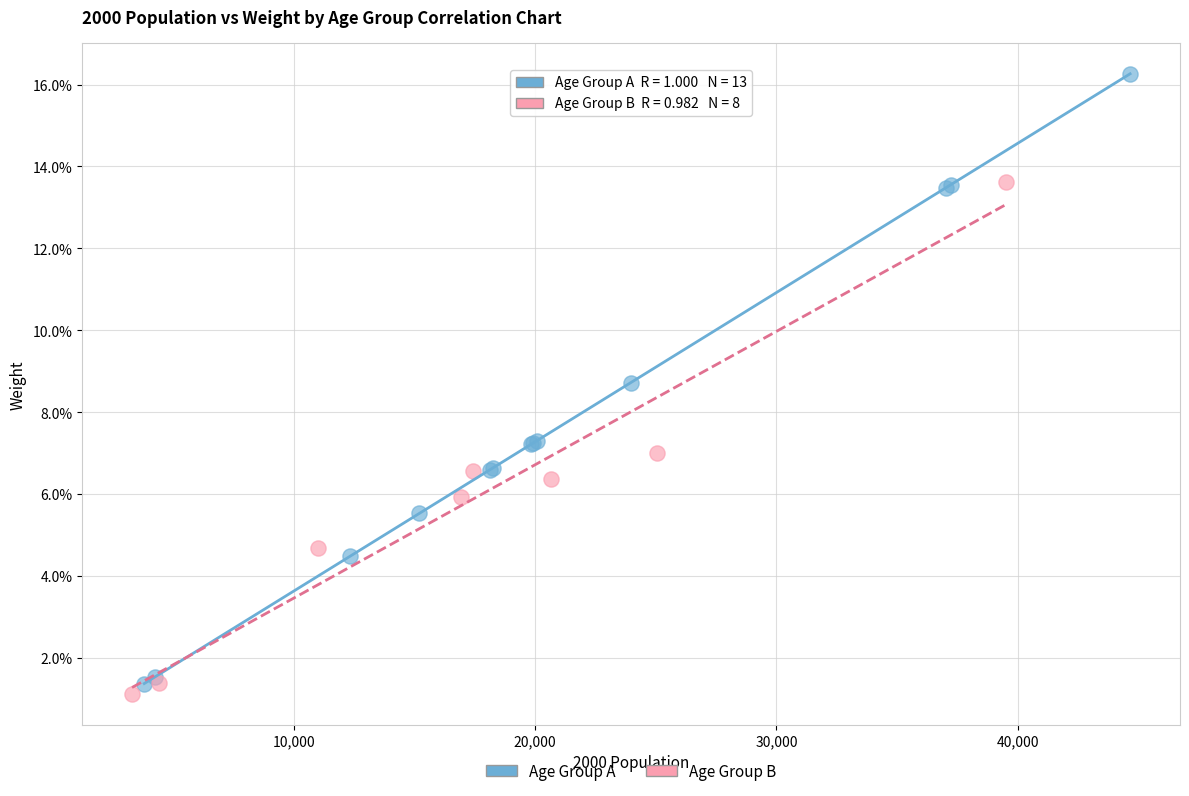

What are all the series names shown in the legend?

Age Group A, Age Group B